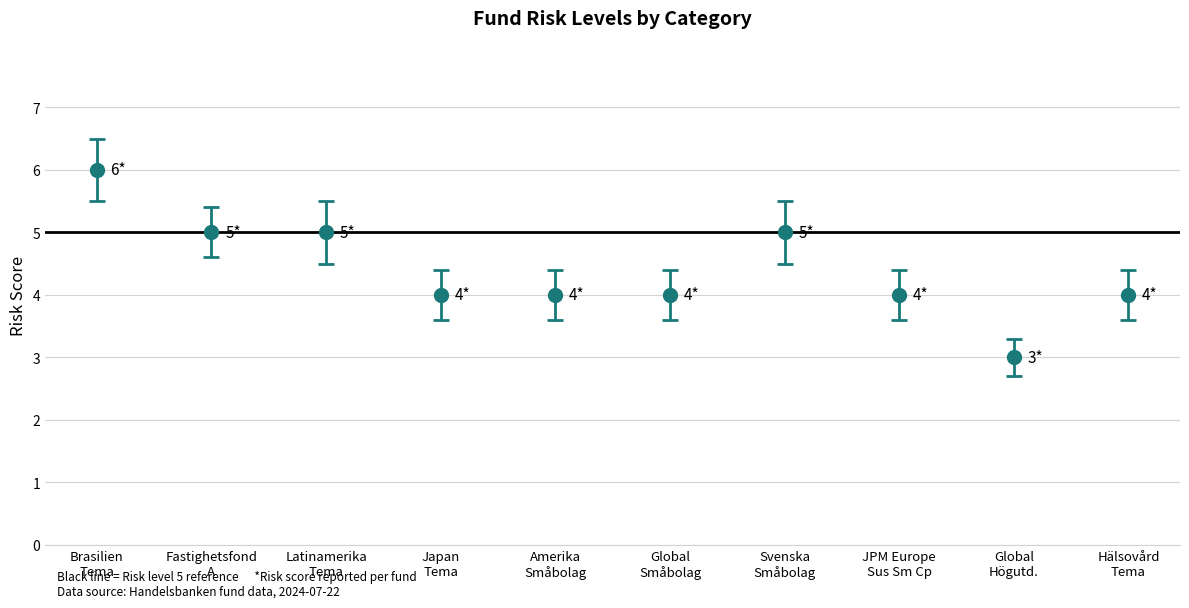

What is the average value?

4